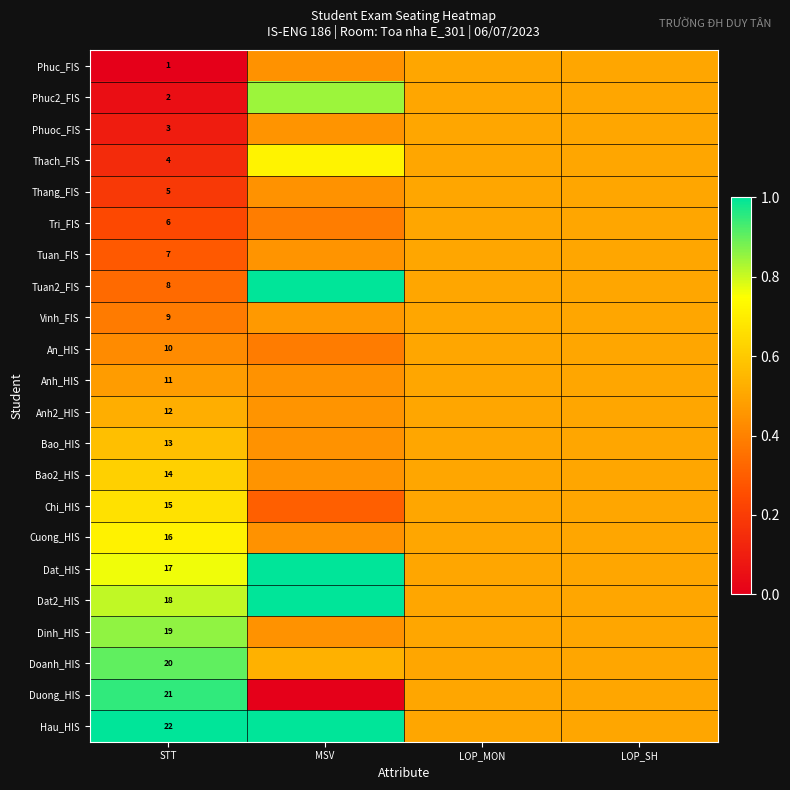

How many categories are shown in the chart?

4